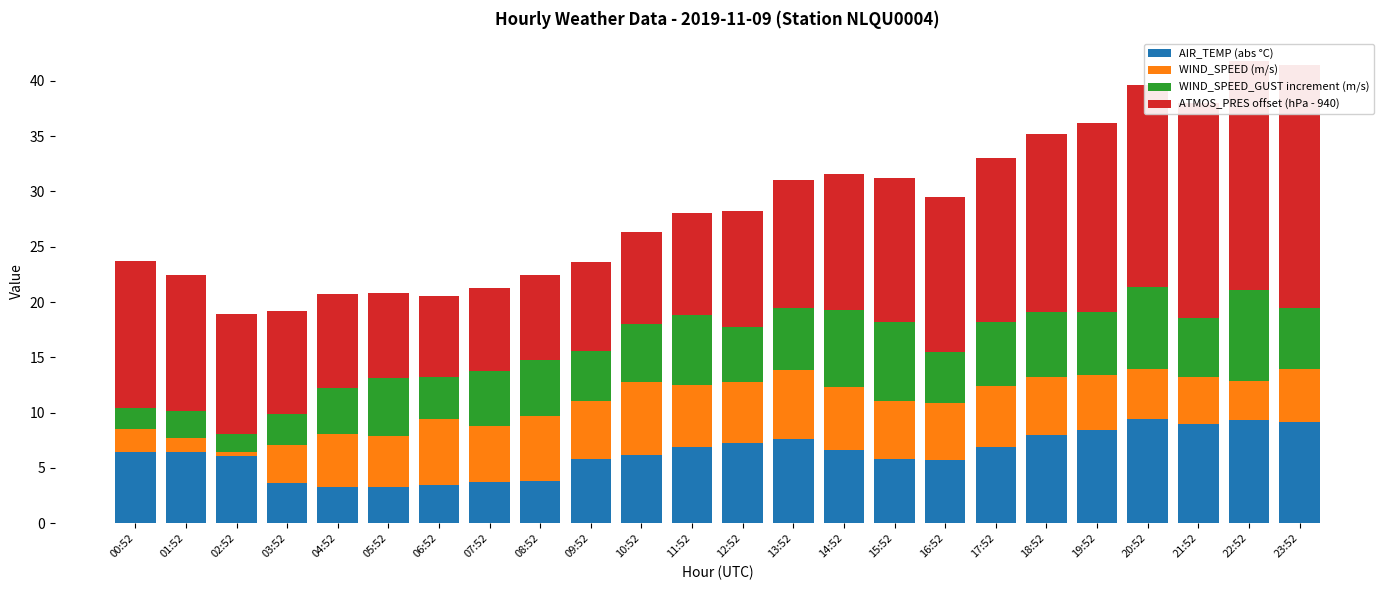

Rank the categories by WIND_SPEED_GUST increment (m/s) value from highest to lowest.

22:52, 20:52, 15:52, 14:52, 11:52, 18:52, 17:52, 19:52, 13:52, 23:52, 21:52, 05:52, 10:52, 07:52, 08:52, 12:52, 16:52, 09:52, 04:52, 06:52, 03:52, 01:52, 00:52, 02:52